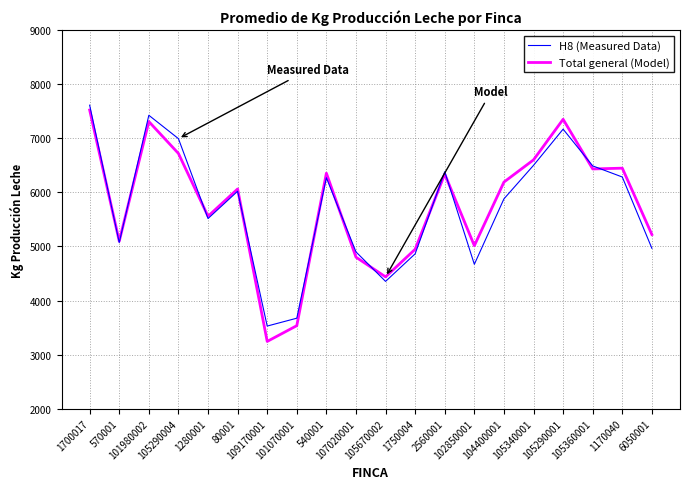

What is the sum of all Total general (Model) values?

115197.1